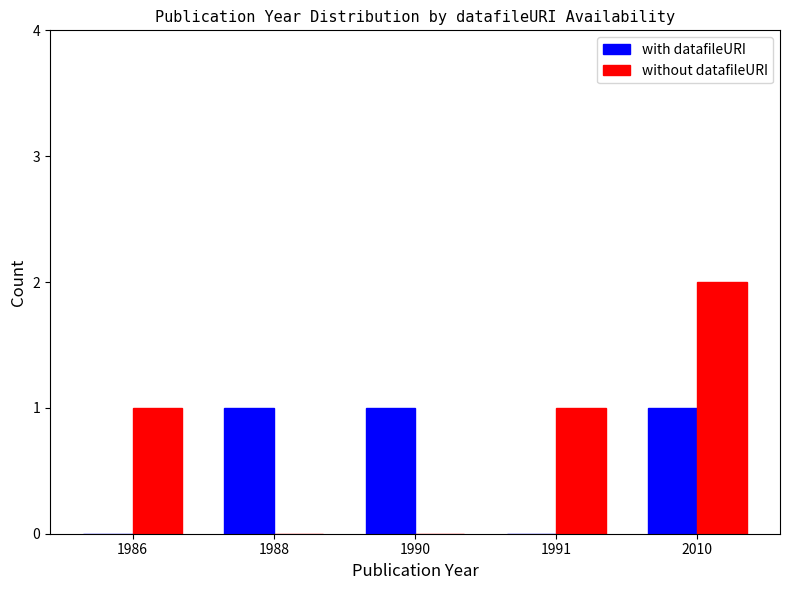

True or false: without datafileURI has a value of -1 at 1988.

False